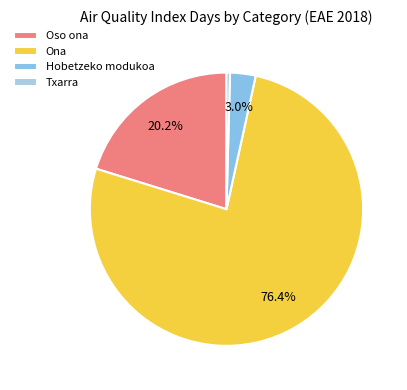

What is the largest slice in the pie chart?

Ona